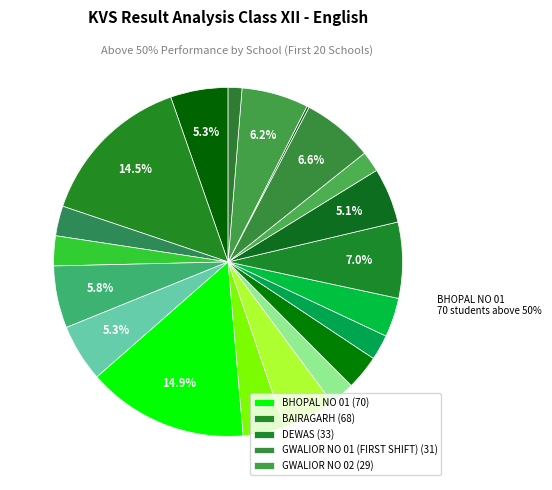

Does any single category account for the majority?

No